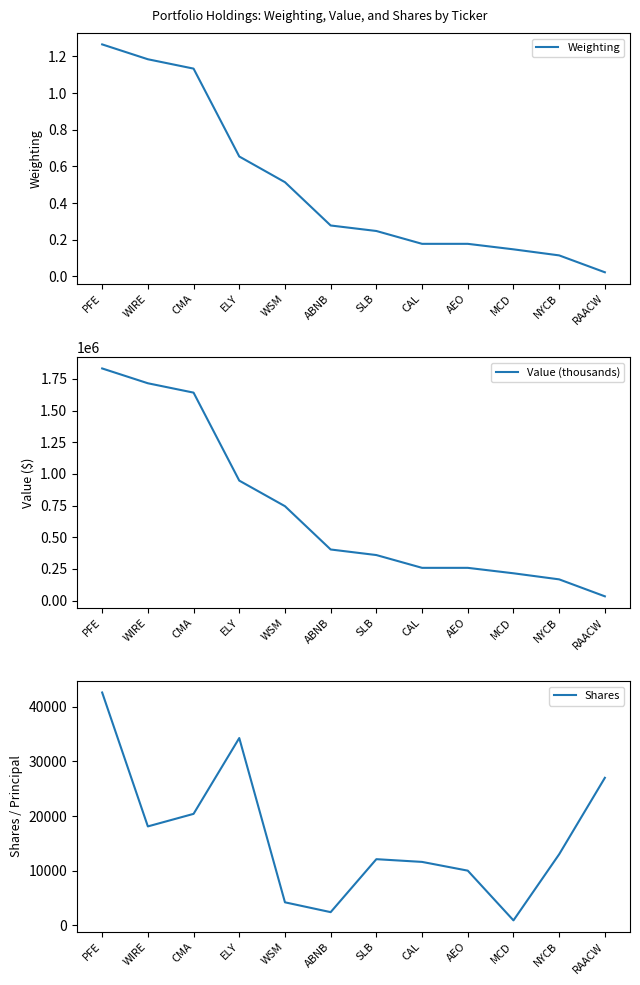

At which category does the chart reach its peak across all series?

PFE